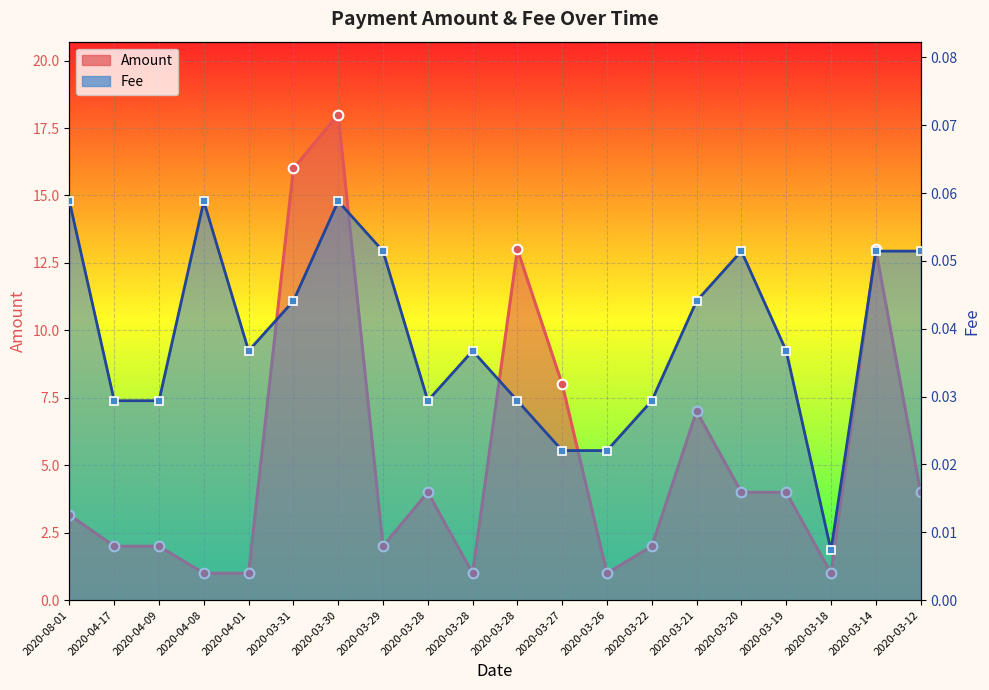

True or false: Fee has a value of 0.1 at 2020-03-20.

False